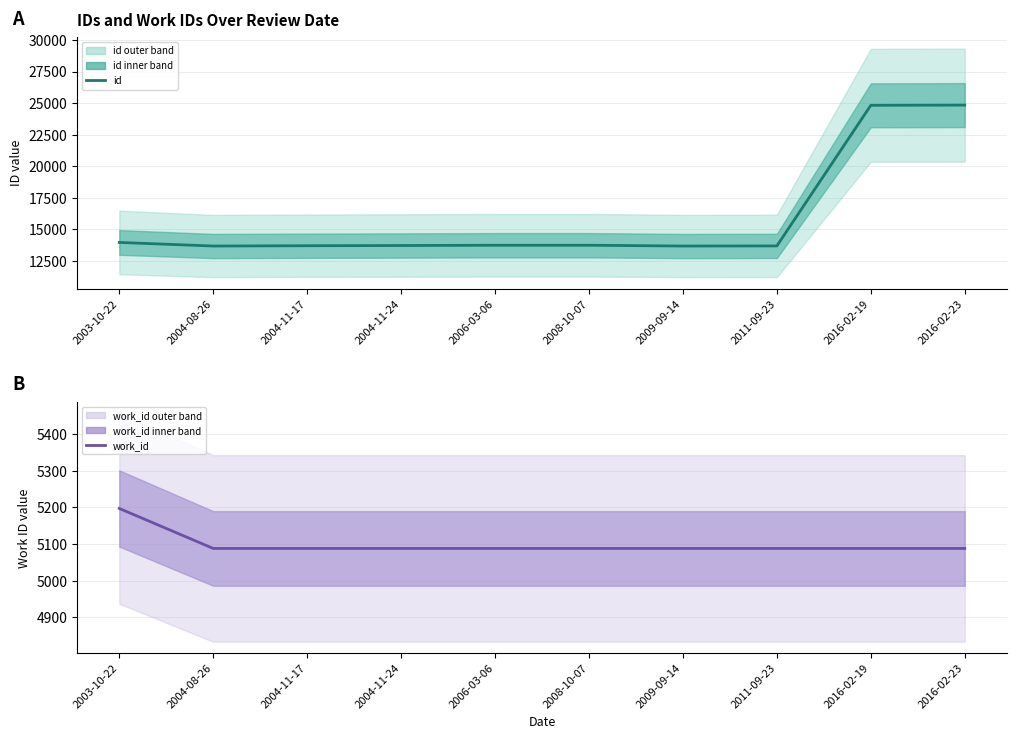

What is the difference between the second highest and minimum values in the id series?

11137